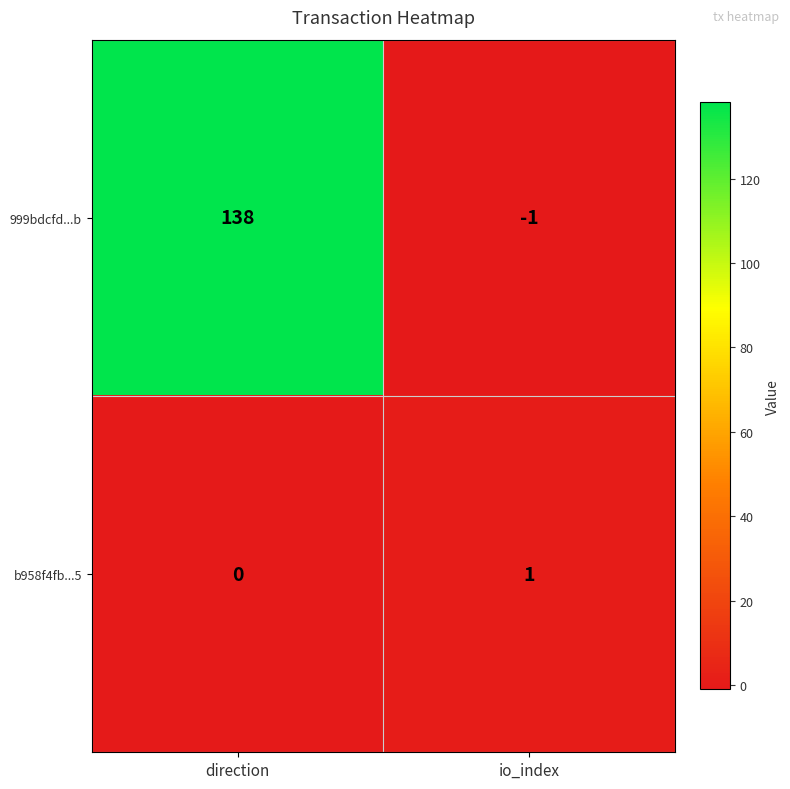

How many categories are shown in the chart?

2